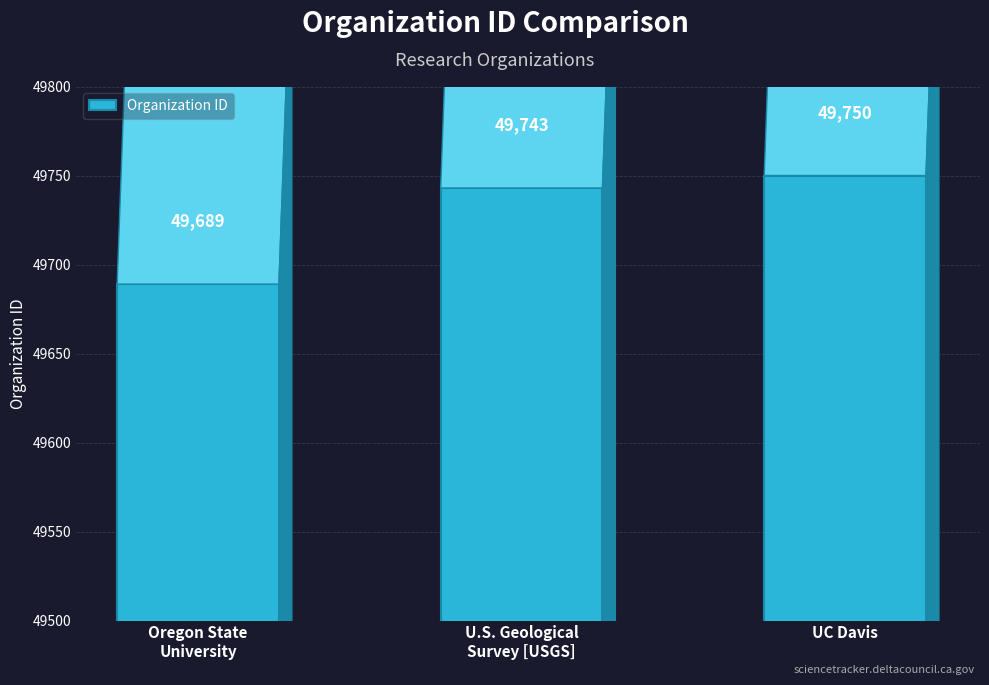

Rank the categories by value from lowest to highest.

Oregon State
University, U.S. Geological
Survey [USGS], UC Davis